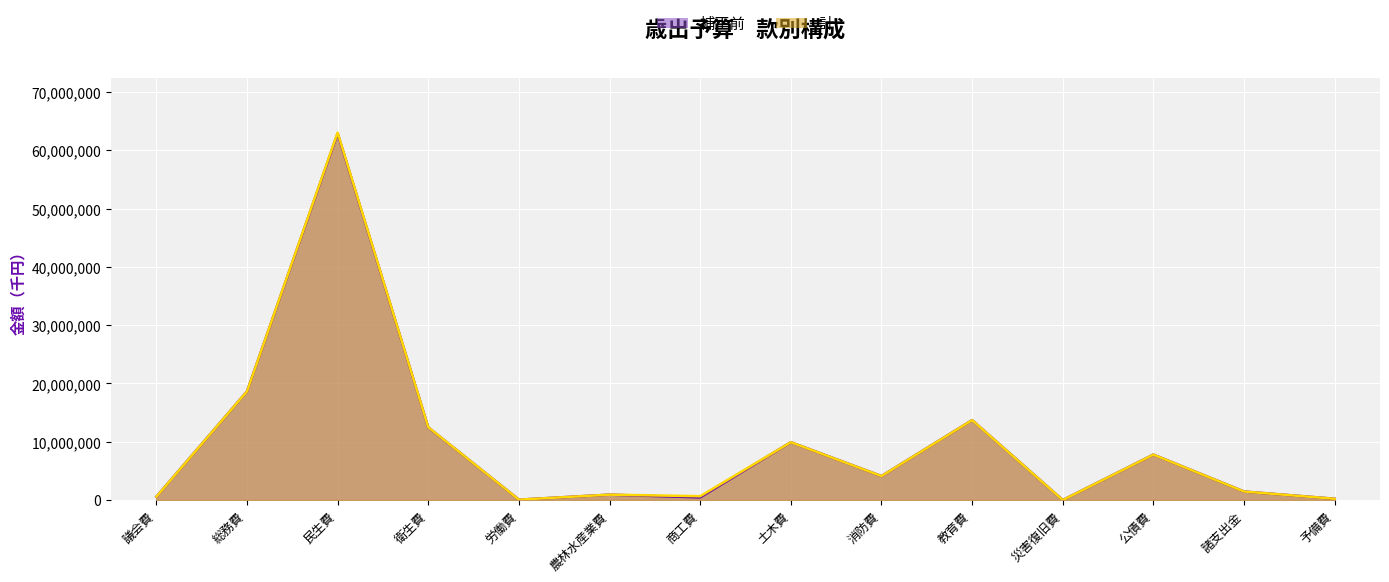

Is it true that 計 equals 903235 at 諸支出金?

False